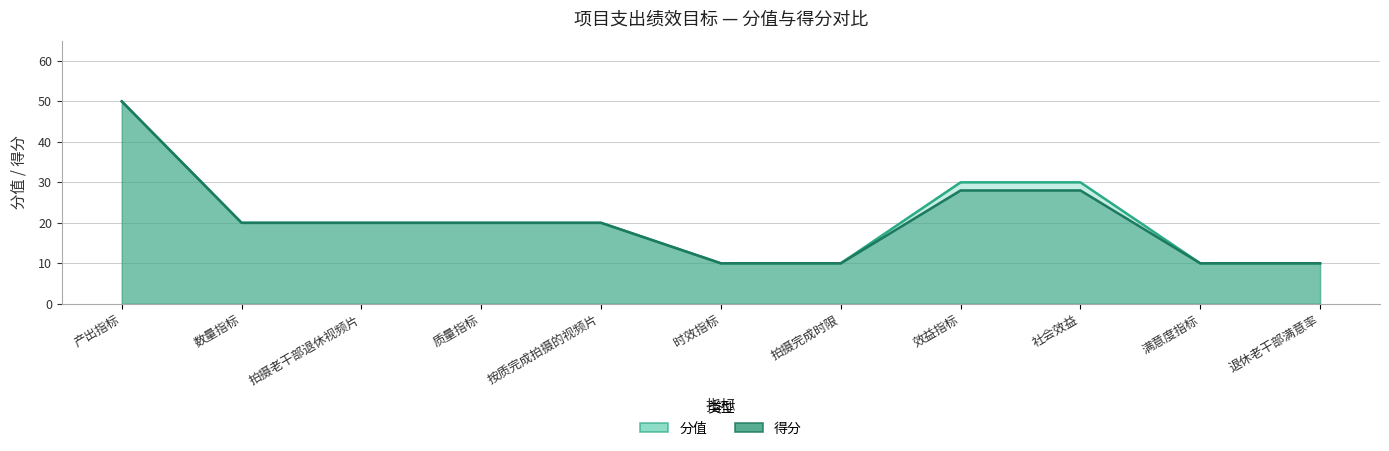

Which category has the highest value in the 分值 series?

产出指标